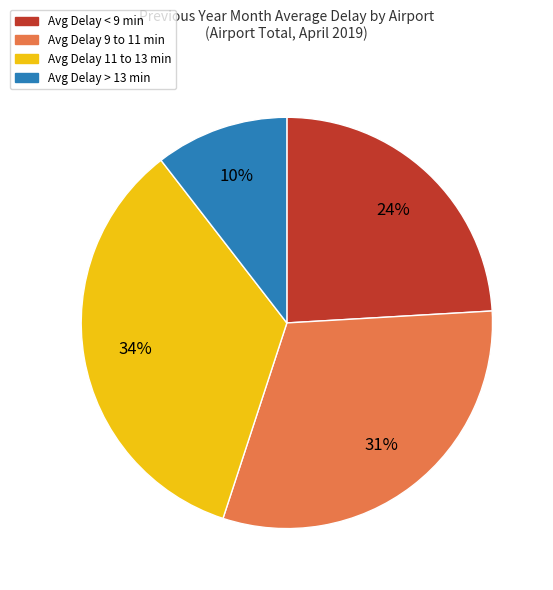

Does any single category account for the majority?

No